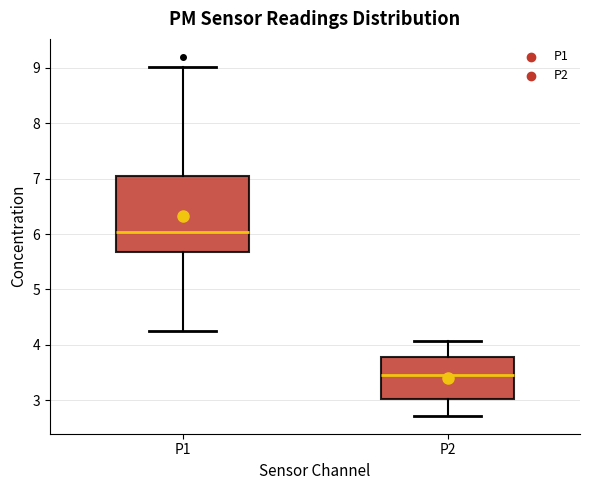

Reading left to right, transcribe this box plot: for each box, give where its median line is, the range the box spans, and where its two whiskers end, as read against the y-axis. The values are not printed on the chart, so give them approximately, as read against the axis.

P1: median 6.0, box 5.7 to 7.1, whiskers 4.3 to 9.0
P2: median 3.5, box 3.0 to 3.8, whiskers 2.7 to 4.1